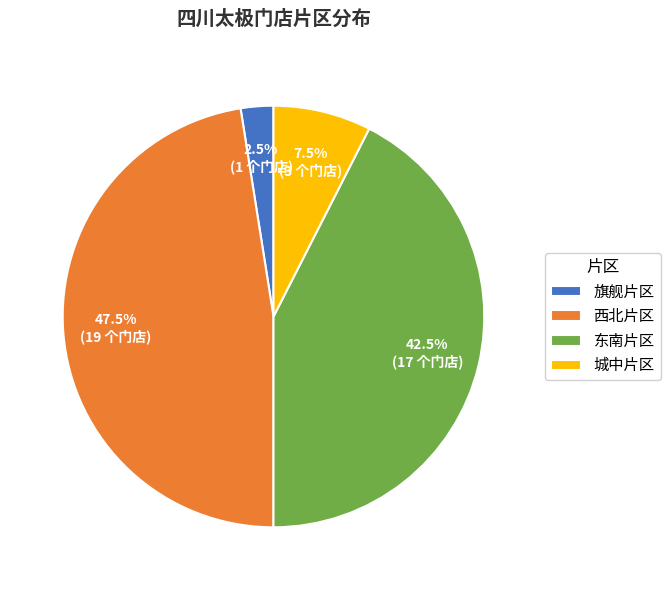

Does any single category account for the majority?

No